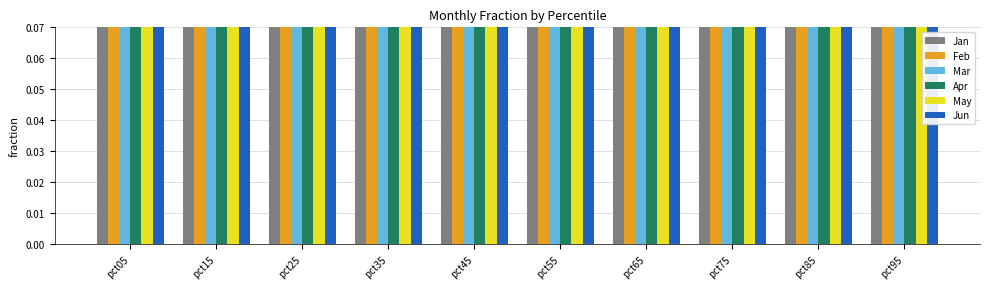

What is the value of the Feb bar at the 1st from the left?

3.2